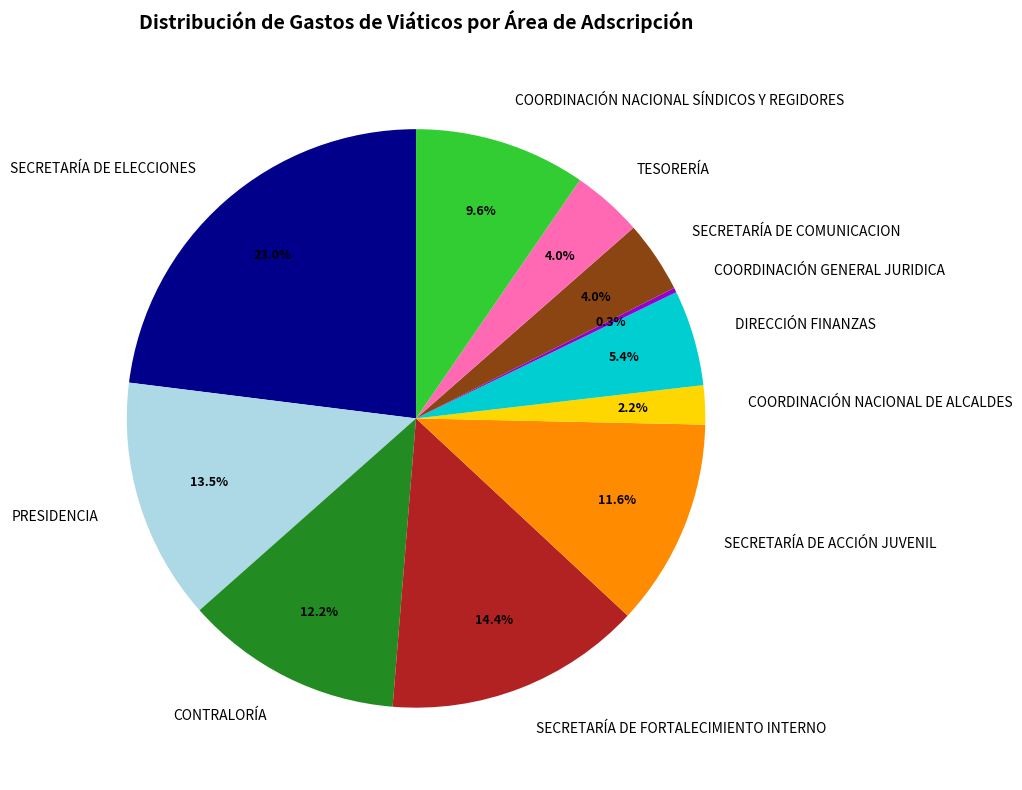

To the nearest percent, what is the difference between the largest and smallest slice percentages?

23%